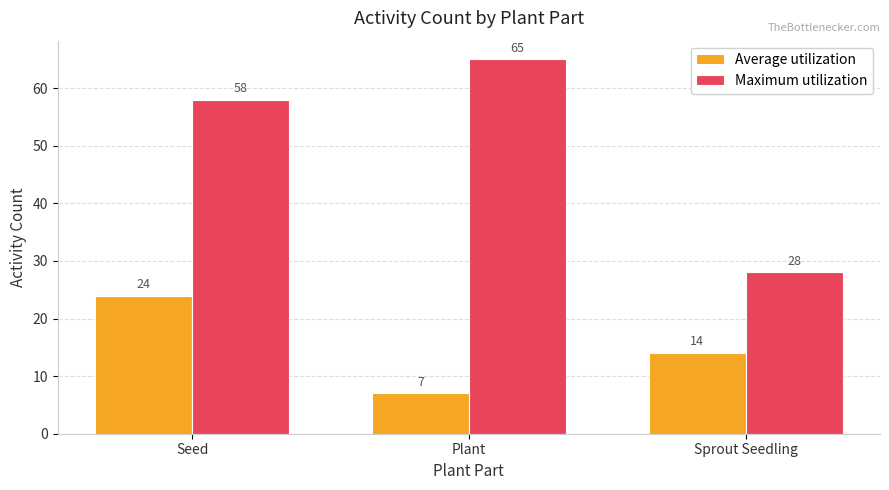

What is the sum of the Average utilization values at Seed and Plant?

31